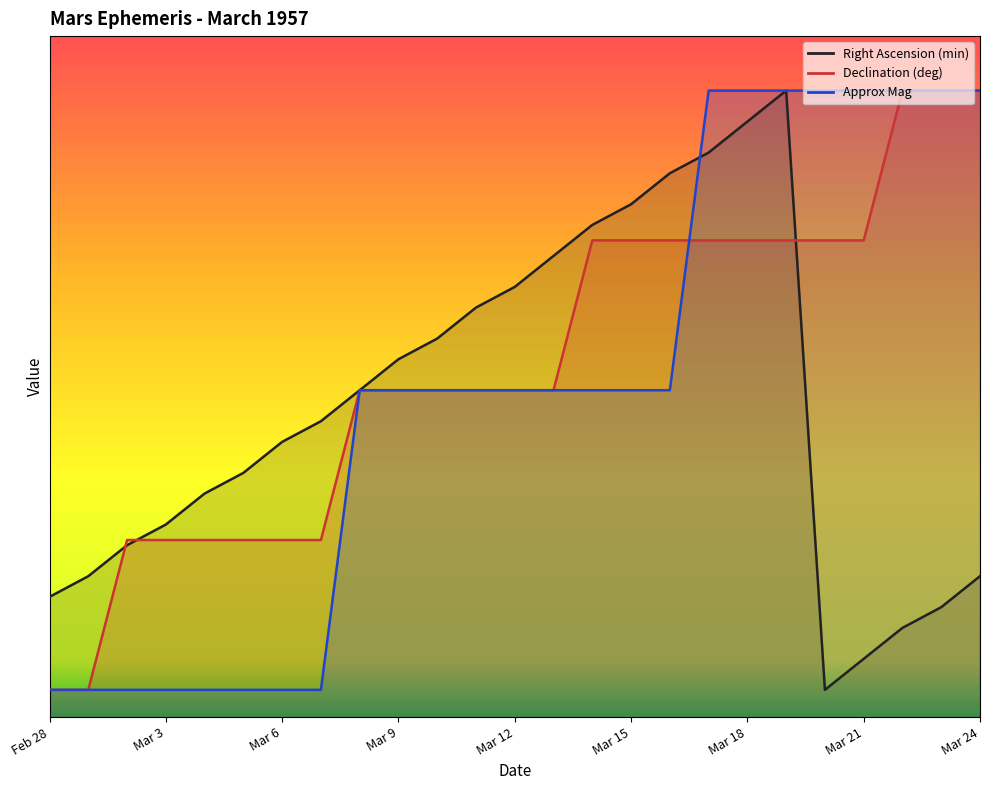

What value does the Approx Mag series have at Mar 16?

12.0